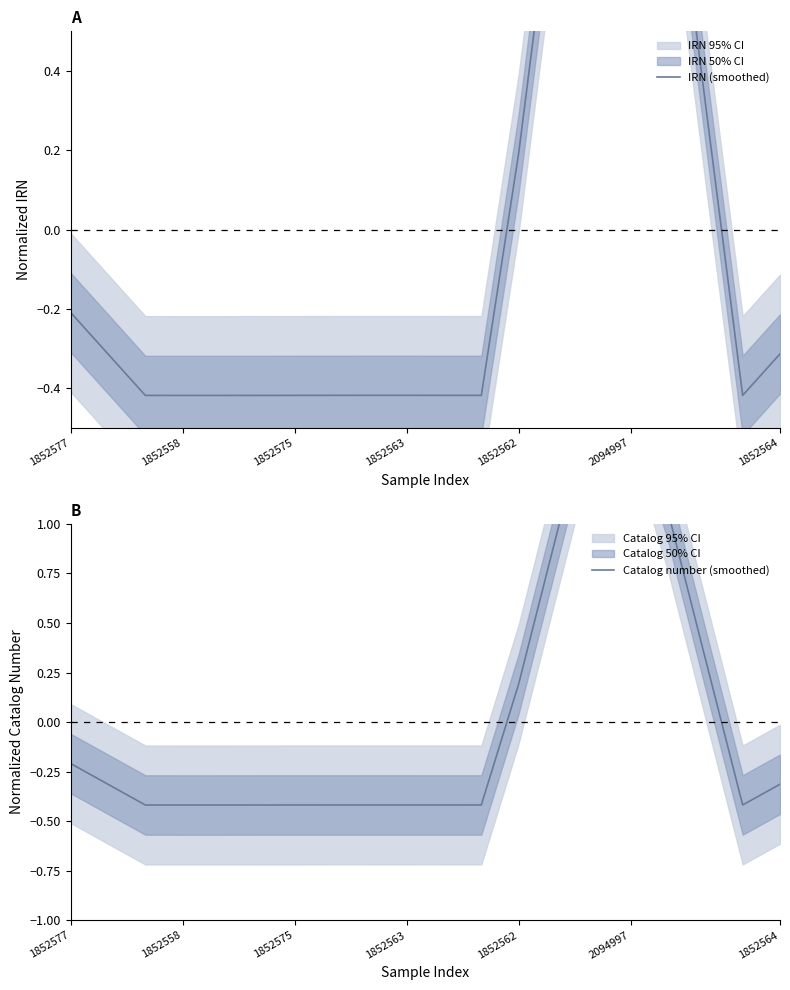

Which label corresponds to the smallest value in the chart?

1852558